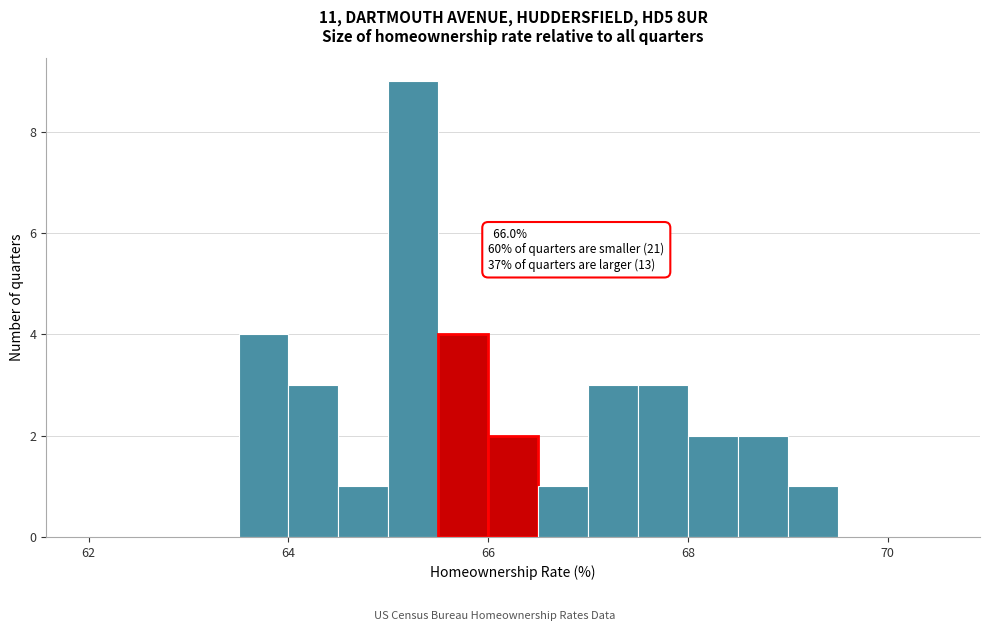

Around what value on the x-axis is the tallest bar? Give the approximate position of its centre, as read against the axis.

65.2